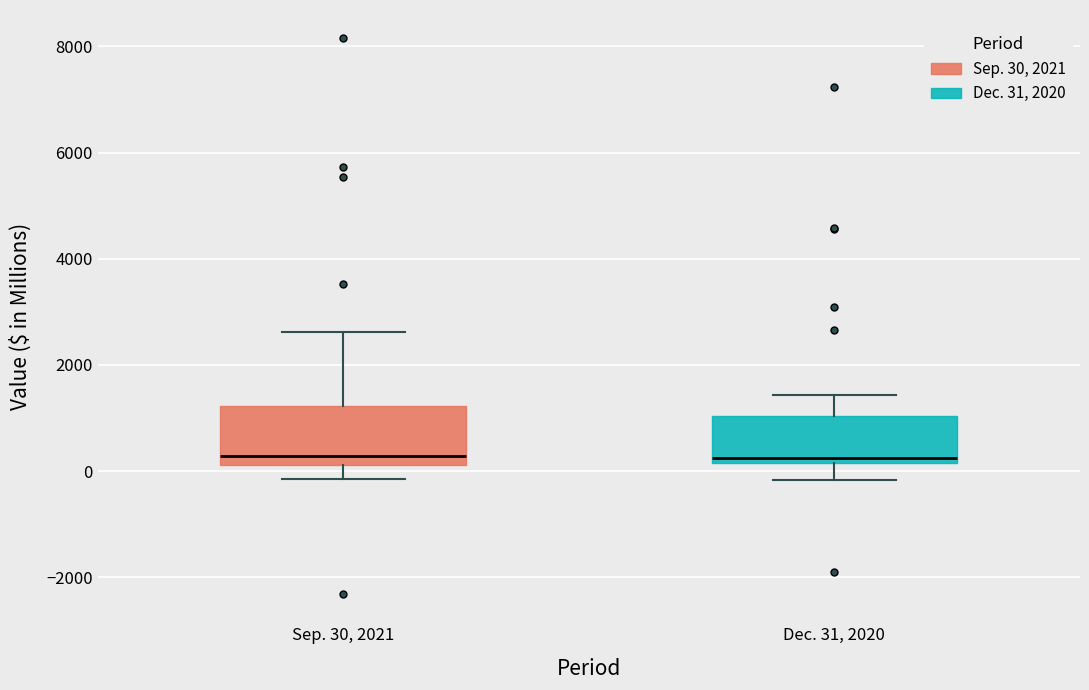

Reading left to right, read every box against the y-axis: the position of its median line, the range the box covers, and the ends of its whiskers. The values are not printed on the chart, so give them approximately, as read against the axis.

Sep. 30, 2021: median 200 (just above the box's lower edge), box 200 to 1200, whiskers -200 to 2600
Dec. 31, 2020: median 200 (just above the box's lower edge), box 200 to 1000, whiskers -200 to 1400